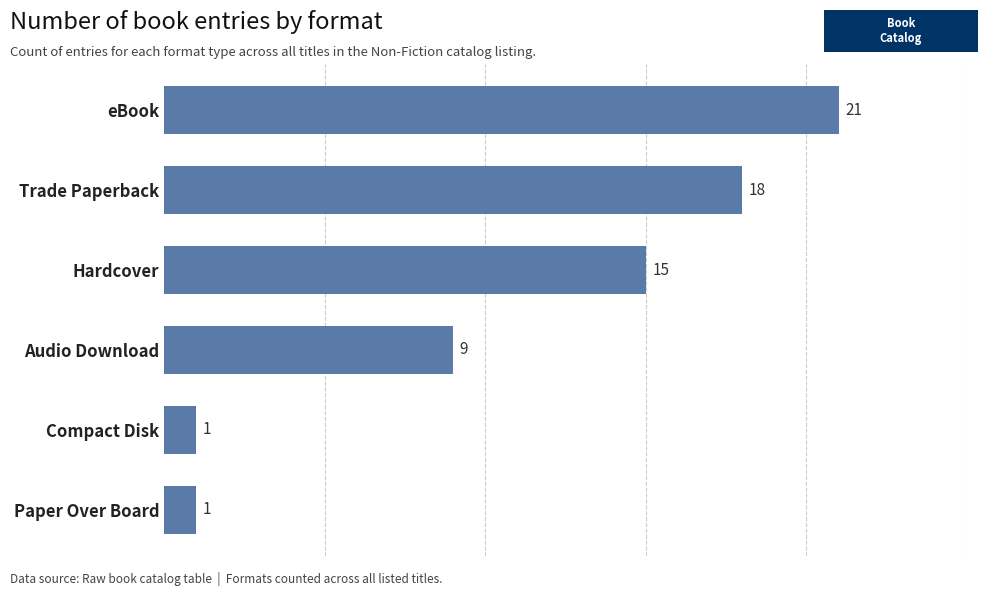

At which label is the value closest to 11?

Audio Download